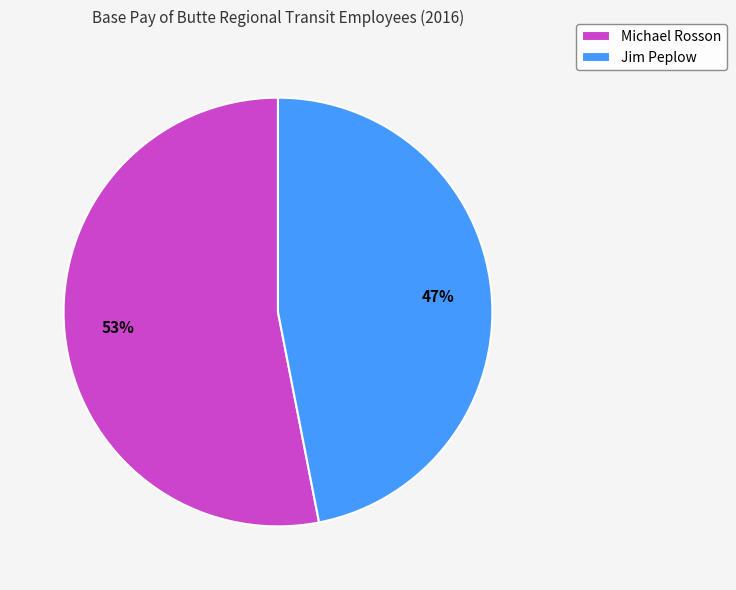

Combined, do Jim Peplow and Michael Rosson account for over 50%?

Yes